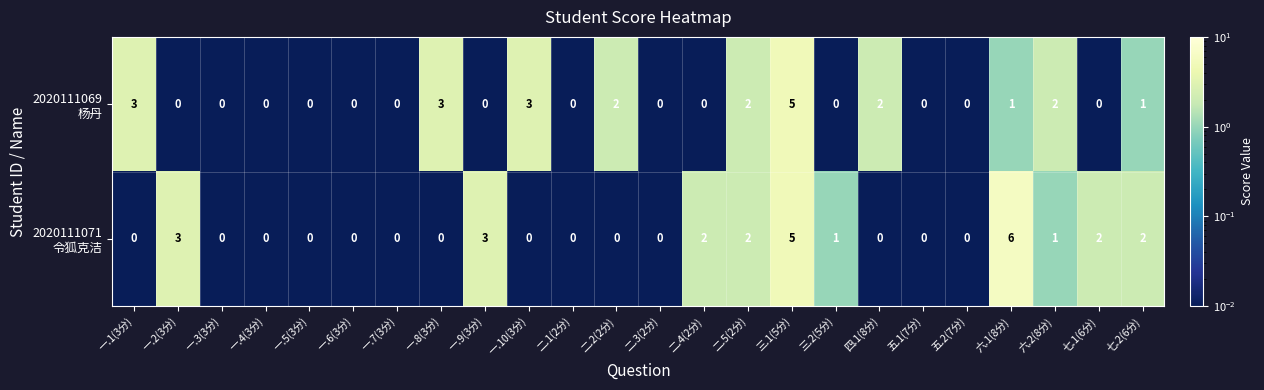

What is the total value across all series at 一.9(3分)?

3